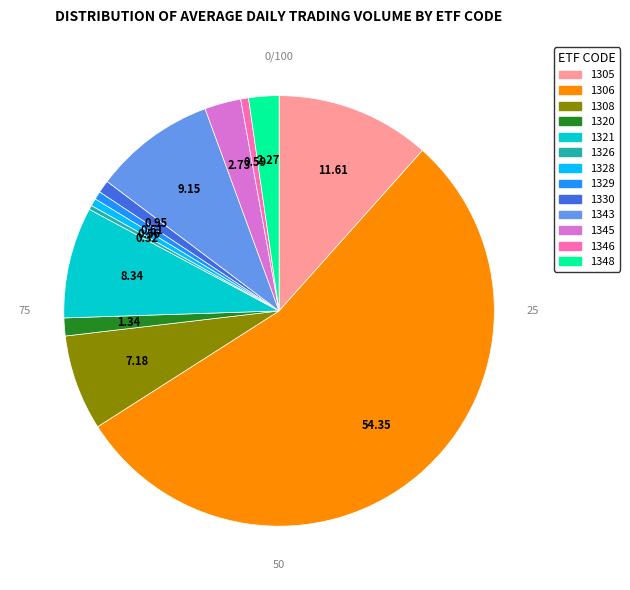

Which category has the biggest portion of the pie?

1306